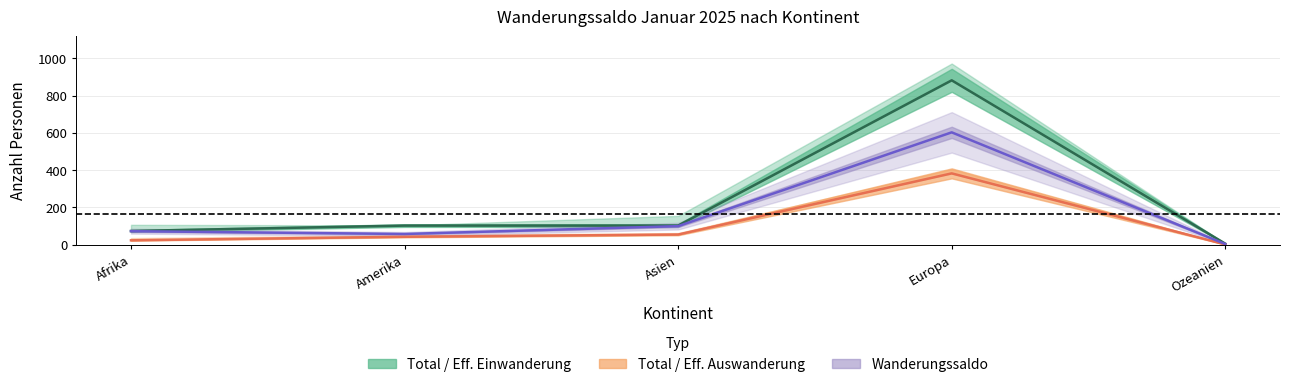

What is the sum of the Effektive Einwanderung values at Asien and Afrika?

177